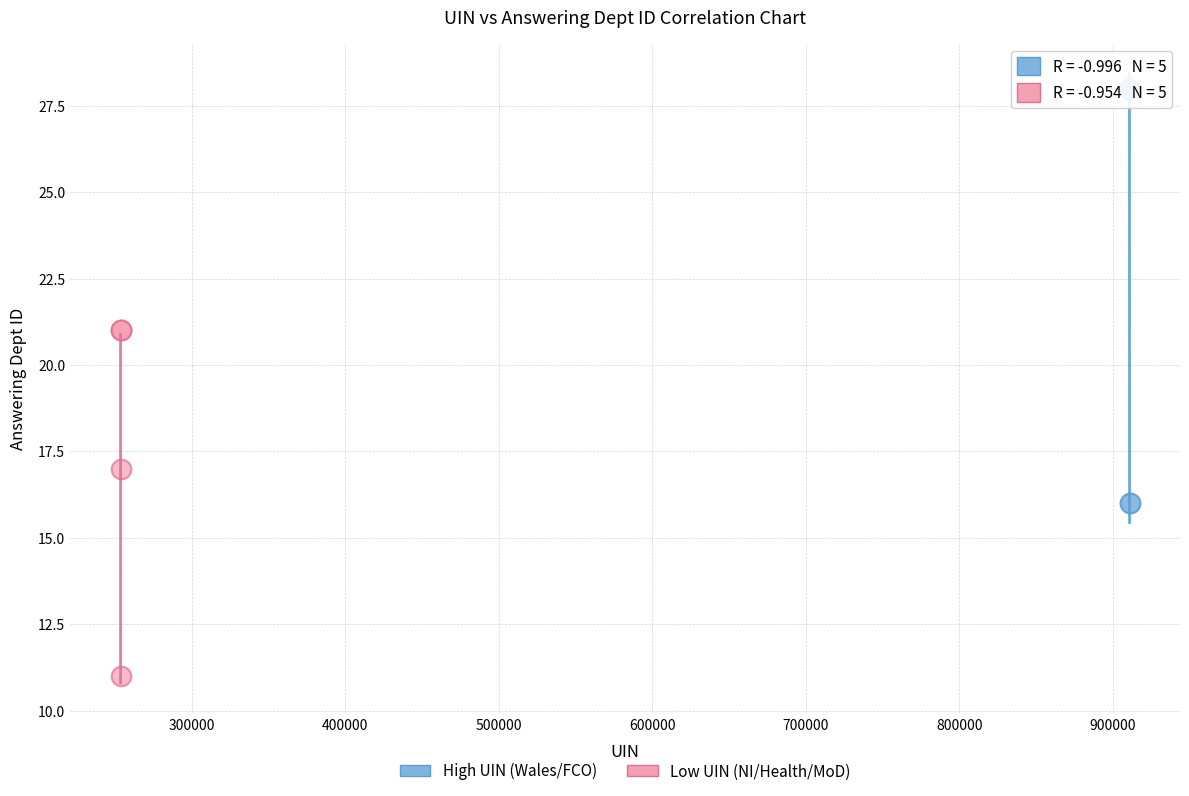

Which series contains the highest Y value?

High UIN (Wales/FCO)